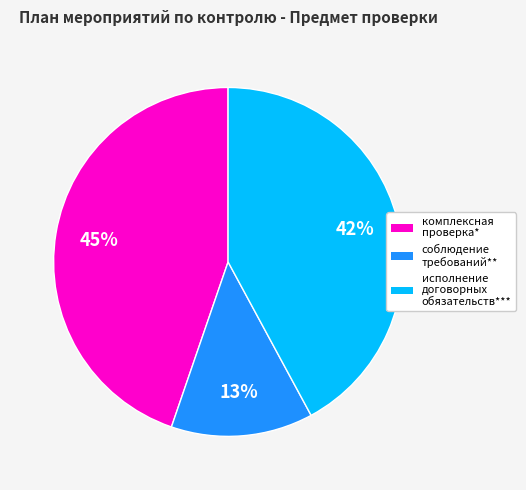

Rank the categories by value from highest to lowest.

комплексная проверка*, исполнение договорных обязательств***, соблюдение требований**